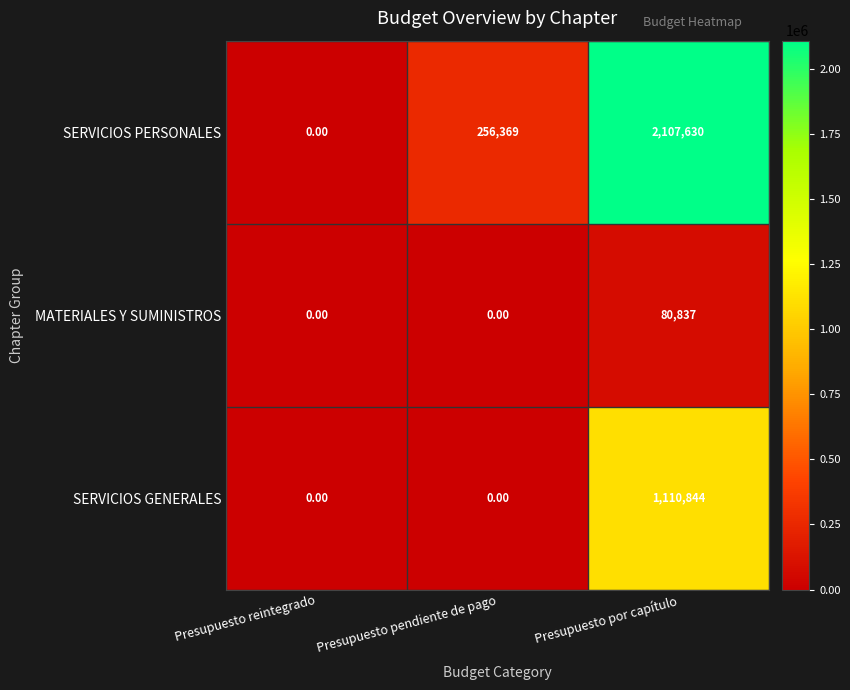

Rank the series by their maximum value, from lowest to highest.

MATERIALES Y SUMINISTROS, SERVICIOS GENERALES, SERVICIOS PERSONALES